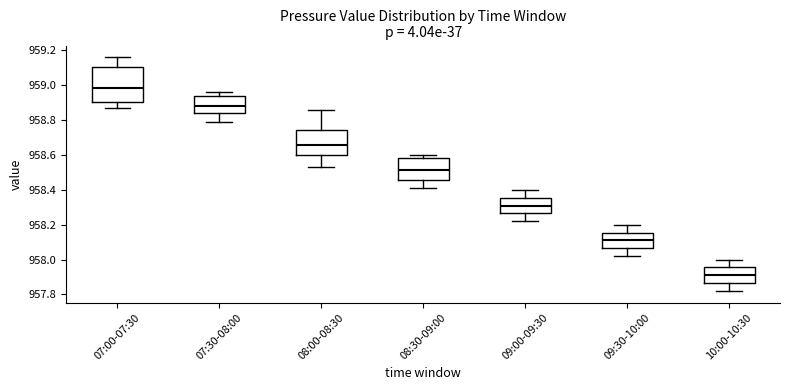

Which box's median line is the lowest?

10:00-10:30